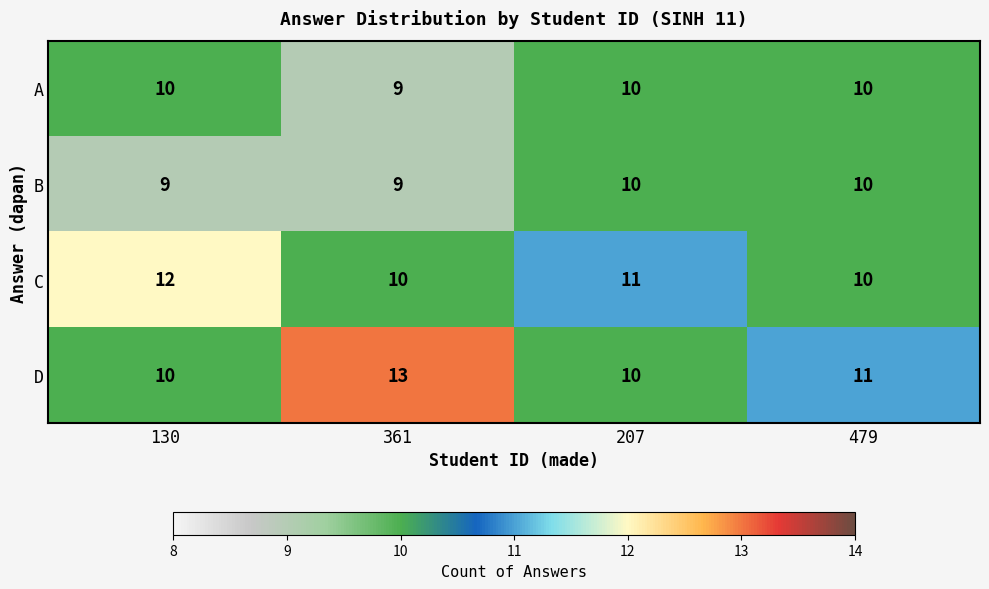

What is the average value of the A series?

10